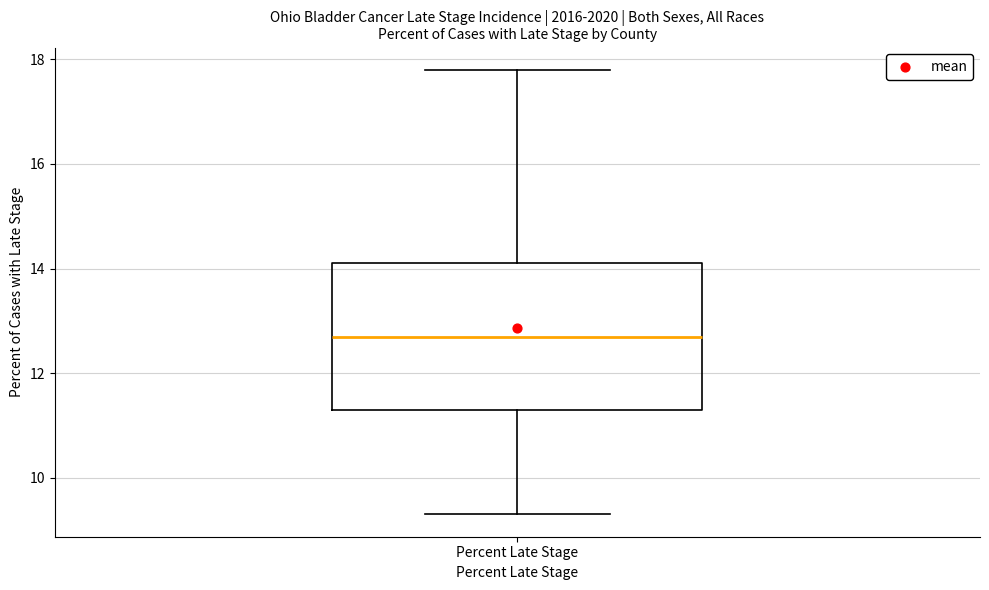

Where does the lower whisker of the box for Percent Late Stage end on the y-axis? The values are not printed on the chart, so give them approximately, as read against the axis.

9.4